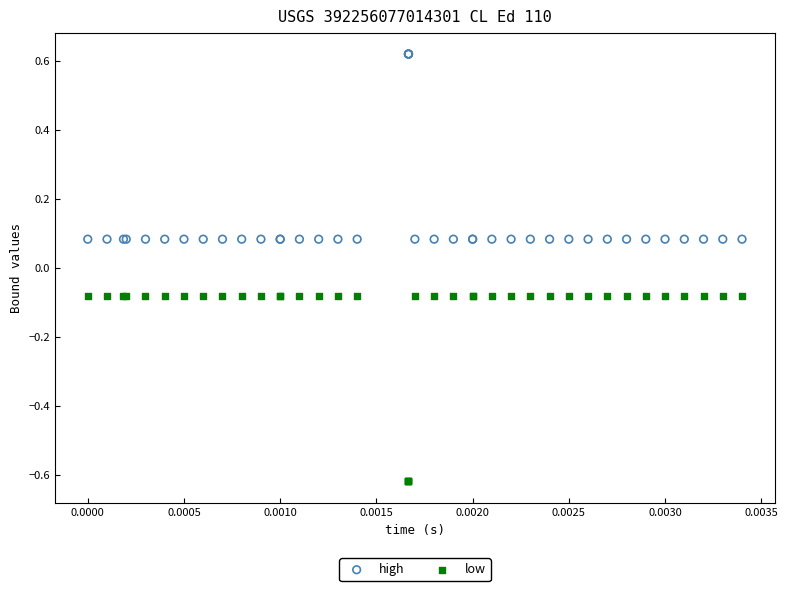

Which series contains the highest Y value?

high